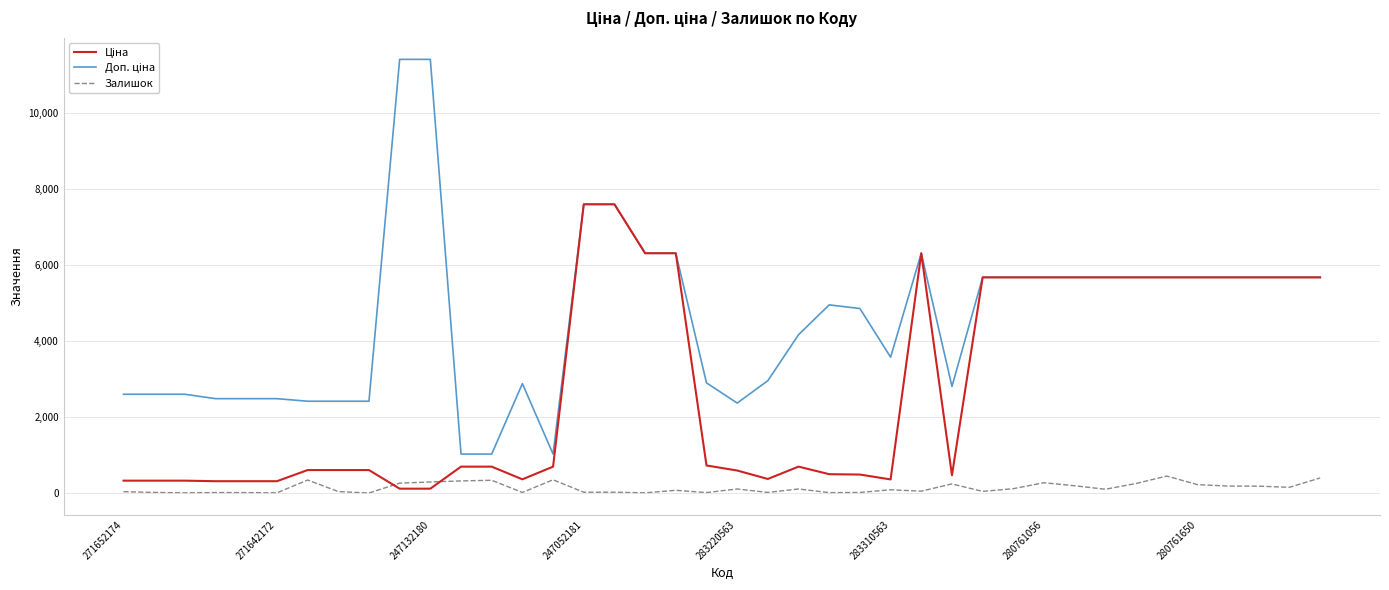

What is the highest value of the Залишок series?

446.0